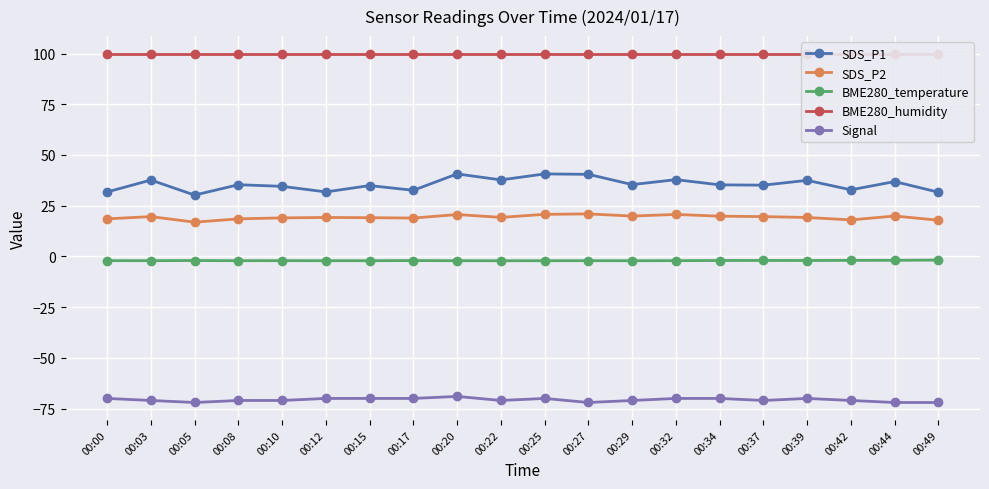

What is the difference between the maximum and second lowest values in the SDS_P2 series?

3.1